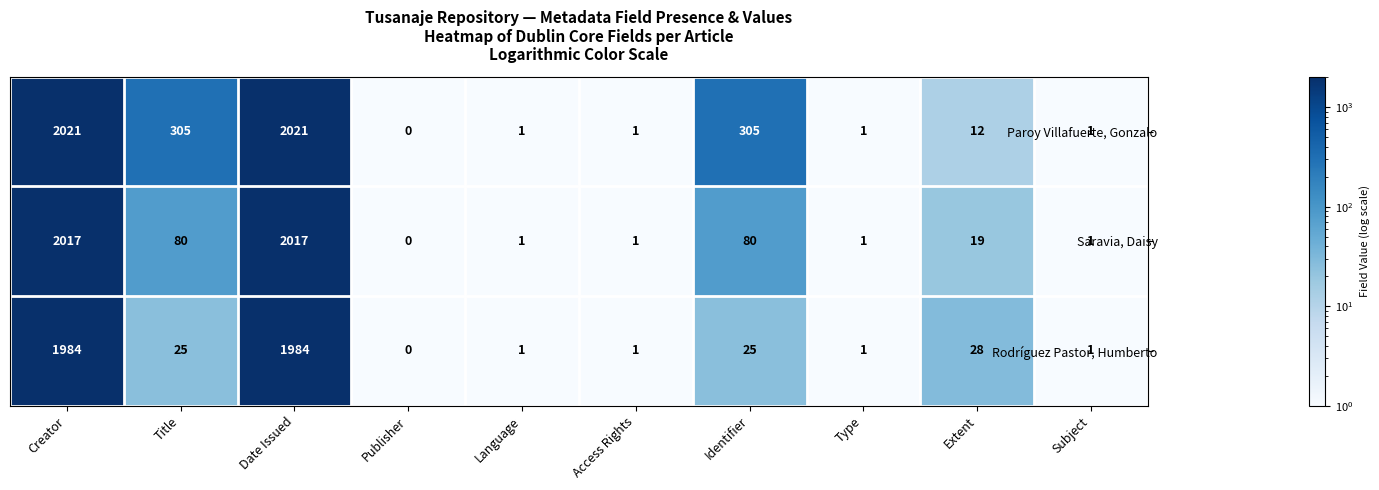

At Title, list the series in order from smallest to largest.

Rodríguez Pastor, Humberto, Saravia, Daisy, Paroy Villafuerte, Gonzalo